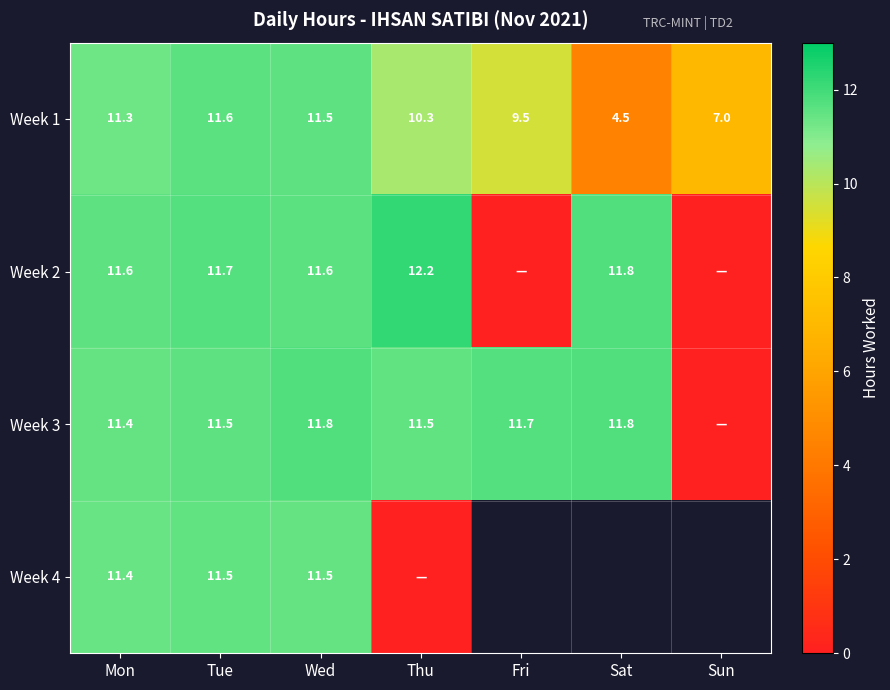

List the labels in order of Week 1 value, smallest first.

Sat, Sun, Fri, Thu, Mon, Wed, Tue